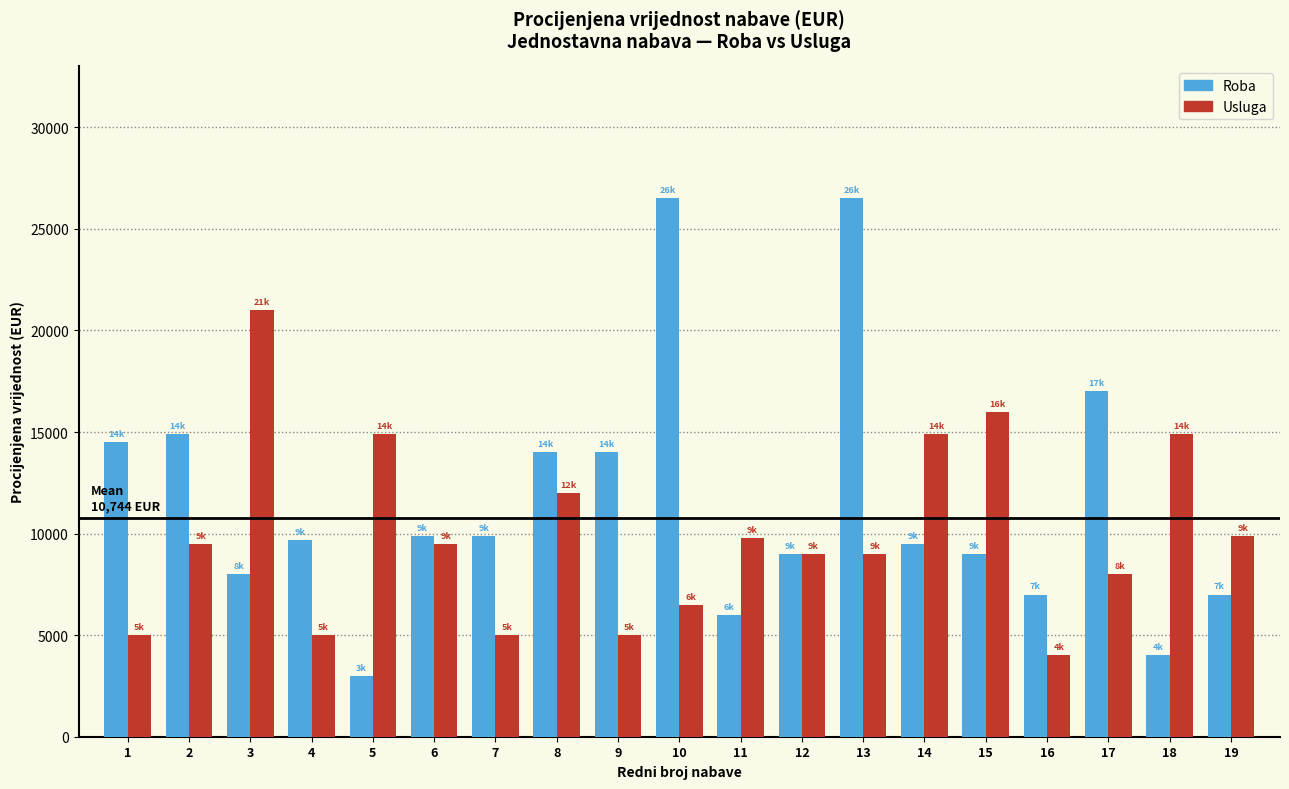

What is the approximate value of Usluga at 11, to the nearest 10?

9800